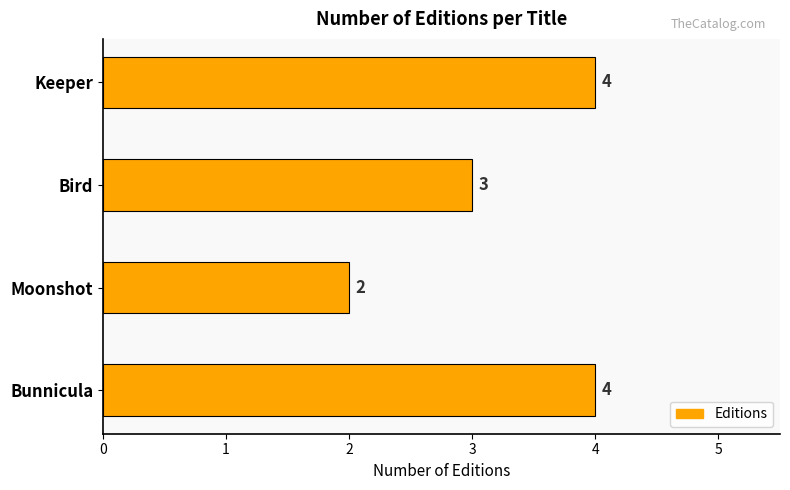

Which has a higher value, Moonshot or Keeper?

Keeper